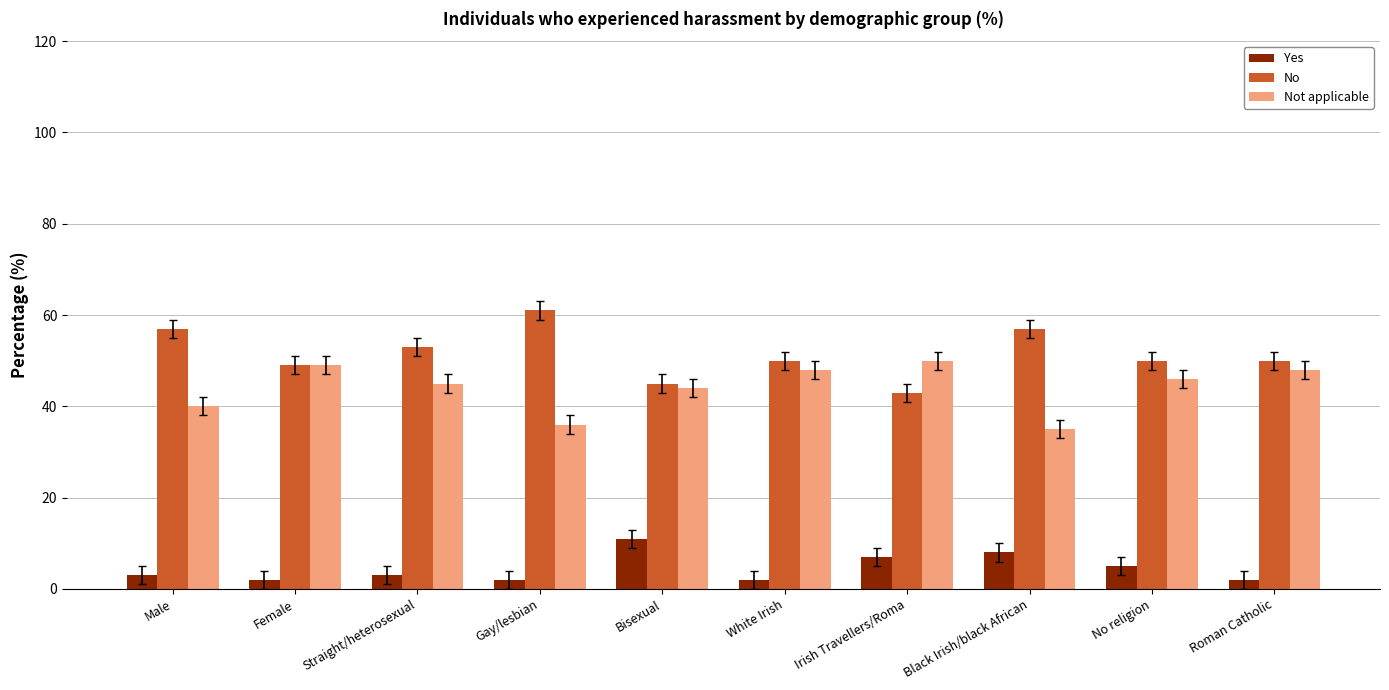

How many series are shown in this chart?

3